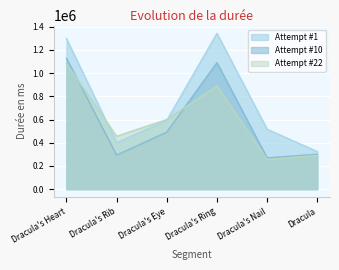

What position from the left is Dracula's Ring?

4